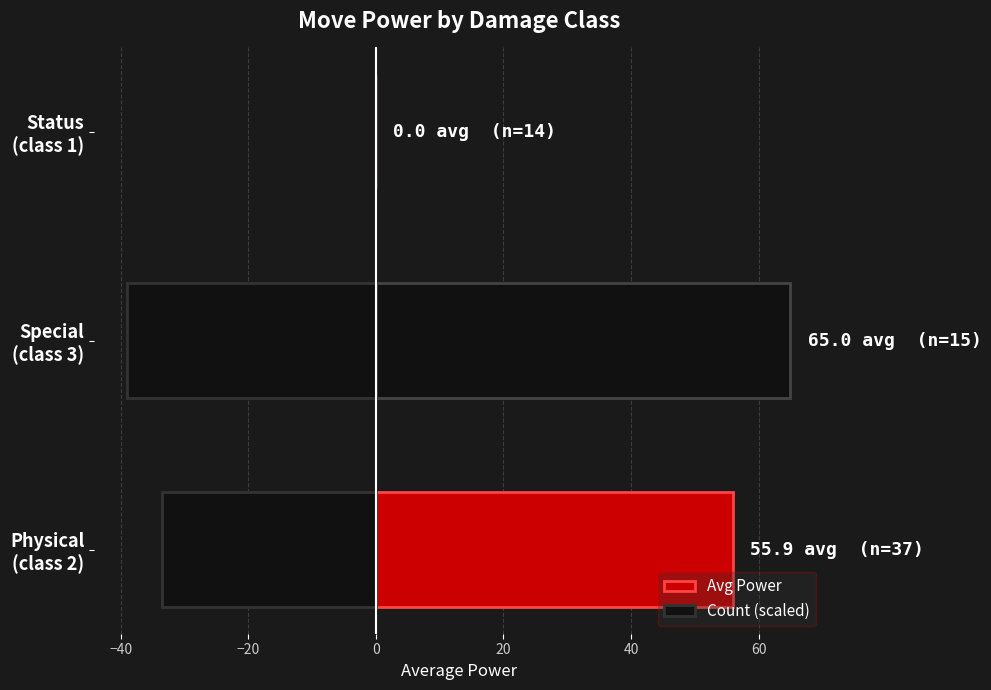

Is the value of Count (scaled) at Status (class 1) greater than the value of Avg Power at Physical (class 2)?

No